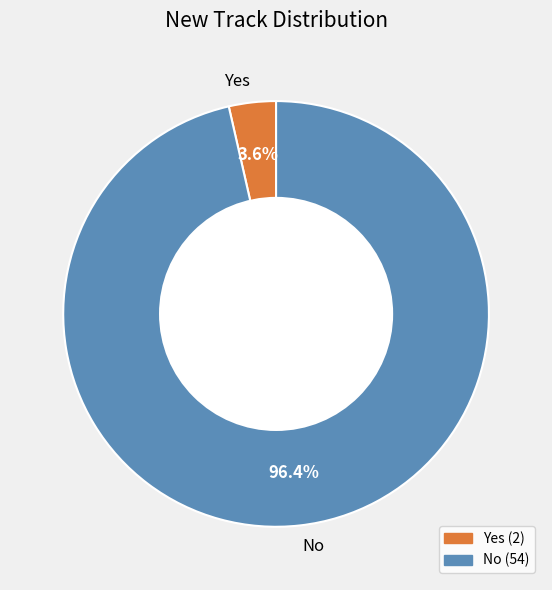

The No slice represents 96% of the pie. True or false?

True